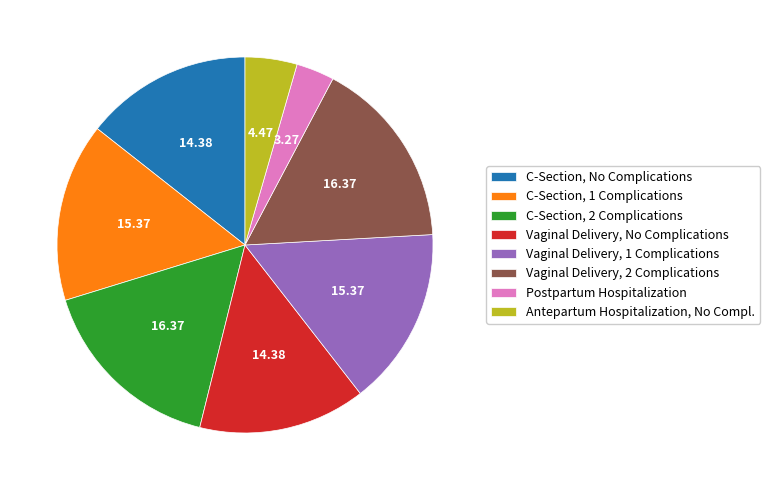

Does any single category account for the majority?

No